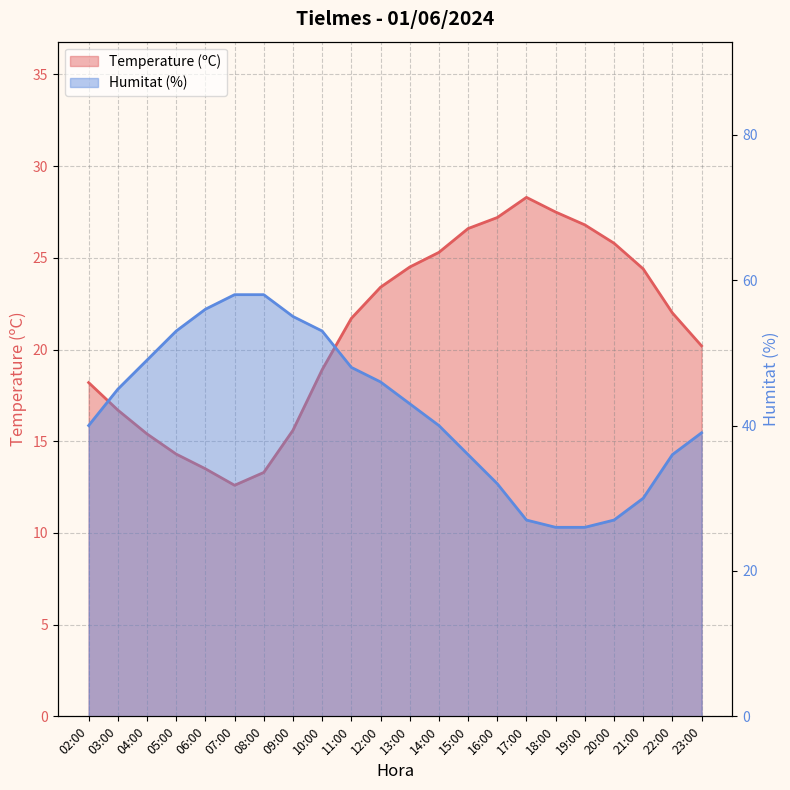

The value of Humitat (%) at 18:00 is 12.5. True or false?

False